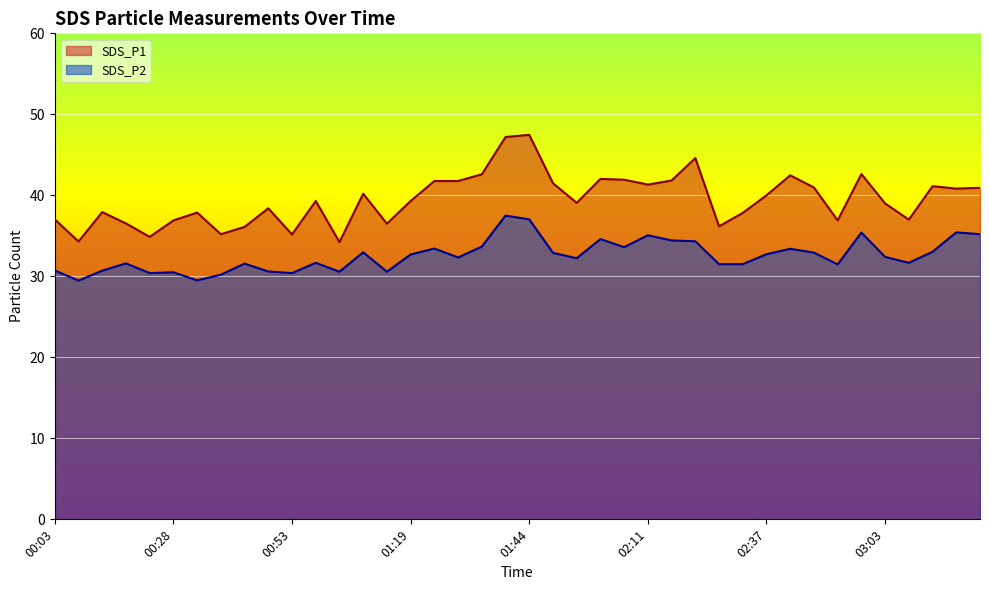

What is the difference between the SDS_P1 values at 00:33 and 00:18?

1.3